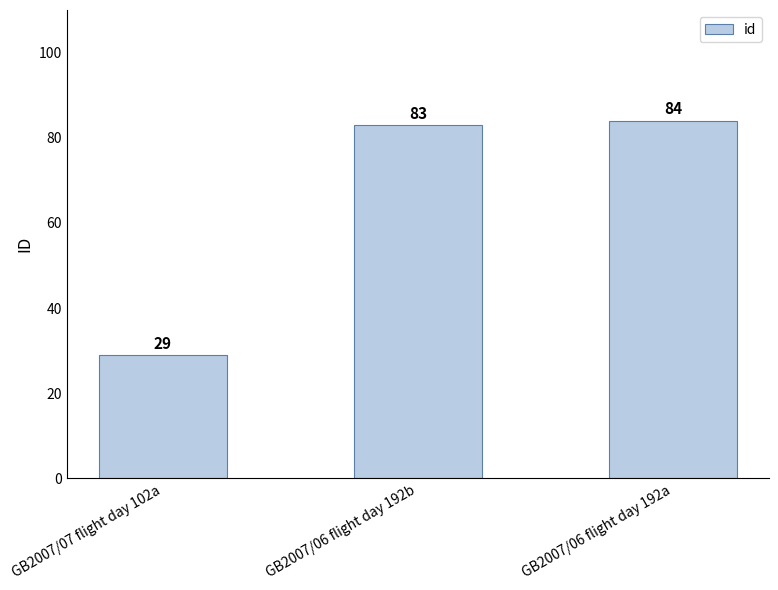

Is it true that the value at GB2007/06 flight day 192a is 84?

True